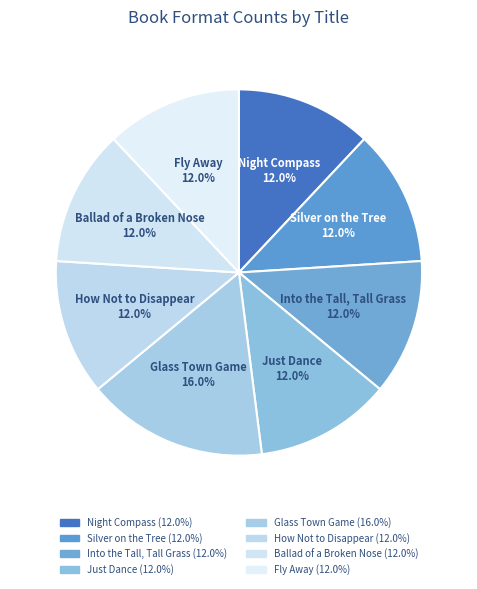

Which category has the biggest portion of the pie?

Glass Town Game